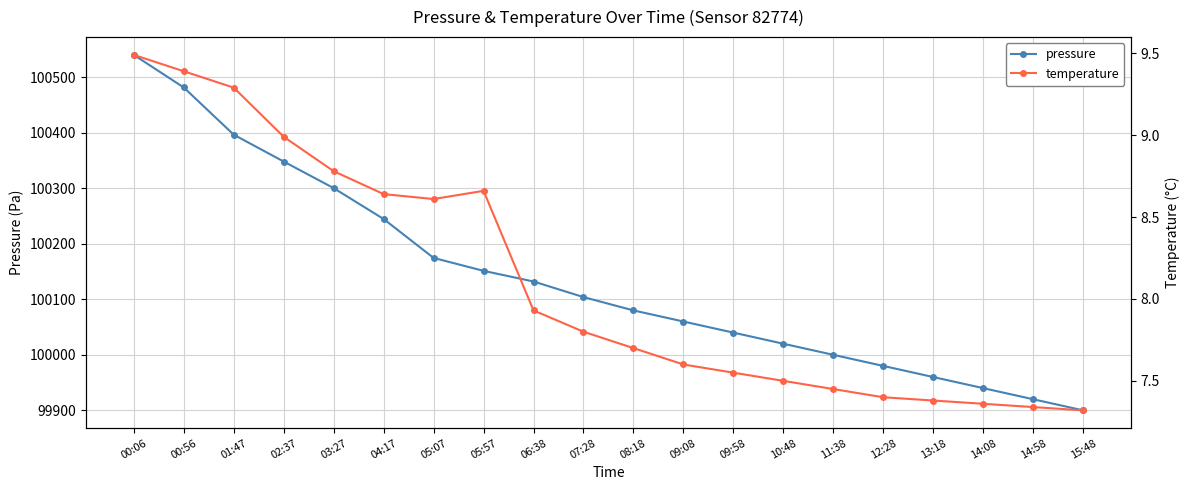

What are all the series names shown in the legend?

pressure, temperature